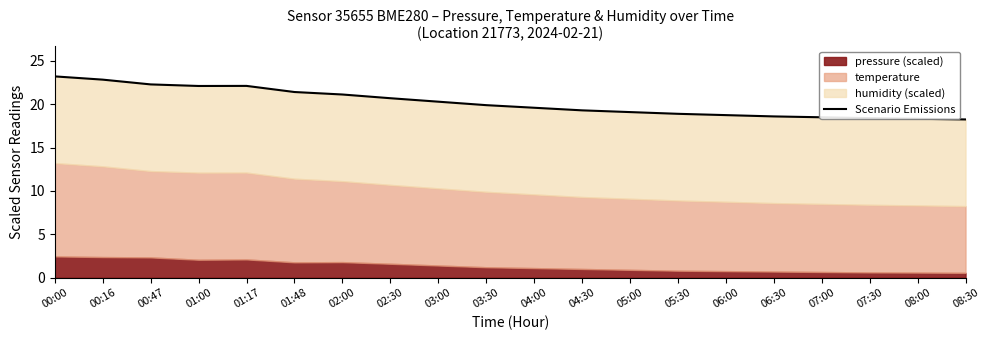

List the labels in order of value, smallest first.

08:30, 08:00, 07:30, 07:00, 06:30, 06:00, 05:30, 05:00, 04:30, 04:00, 03:30, 03:00, 02:30, 02:00, 01:48, 01:00, 01:17, 00:47, 00:16, 00:00